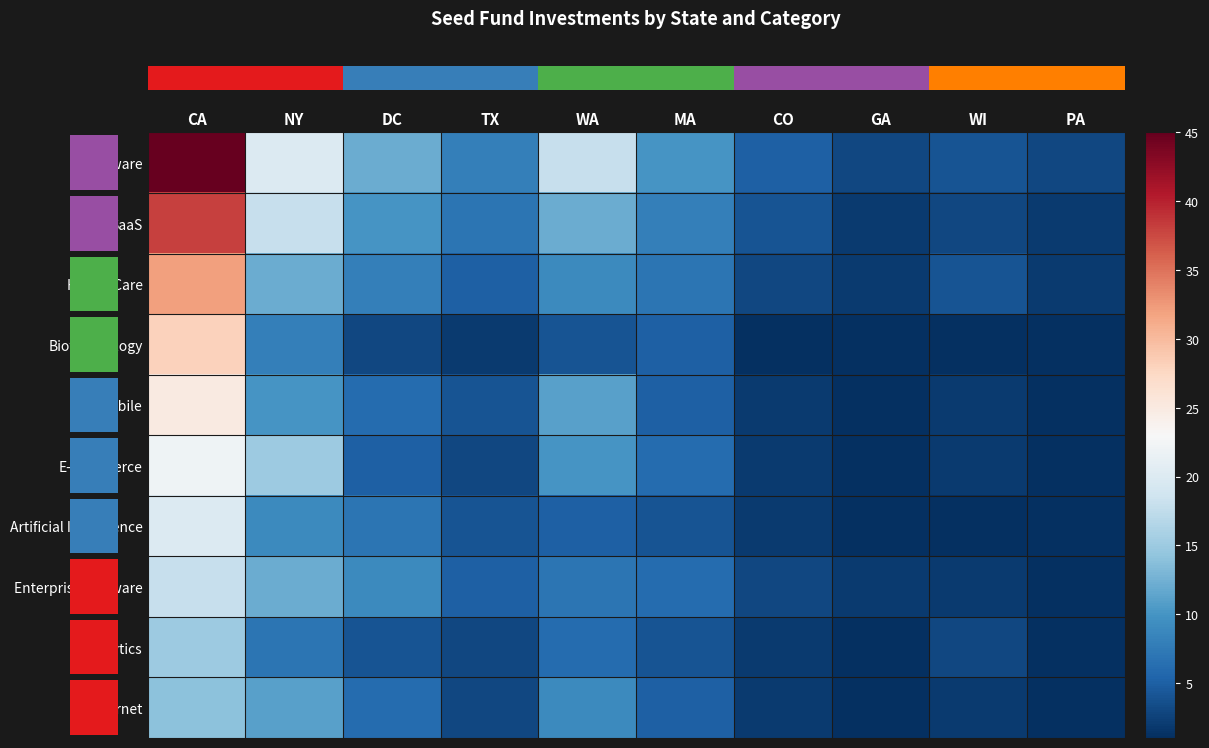

What is the spread (max minus min) of values at WI?

3